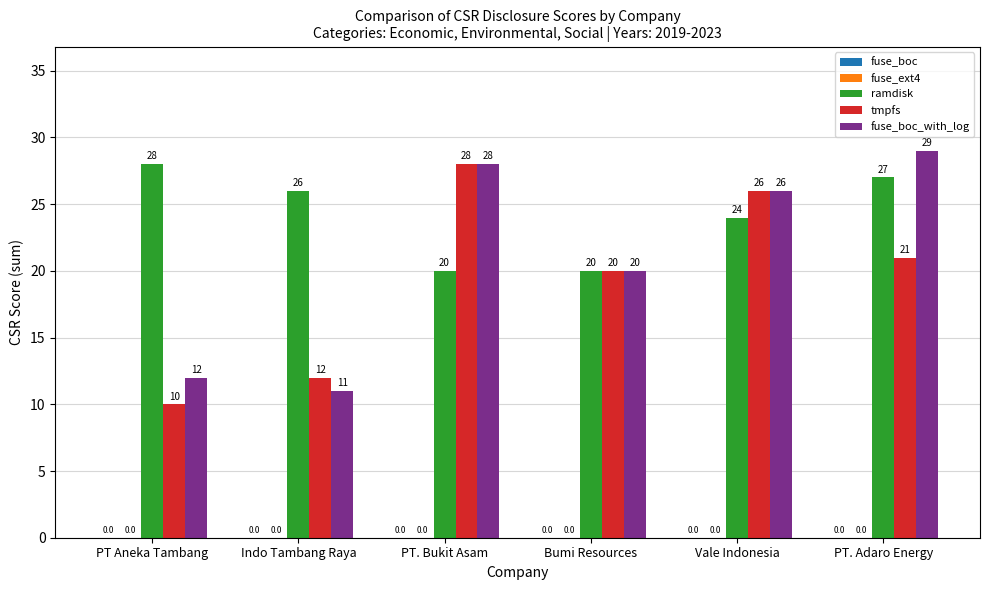

What is the approximate value of fuse_boc_with_log at Bumi Resources, to the nearest 10?

20